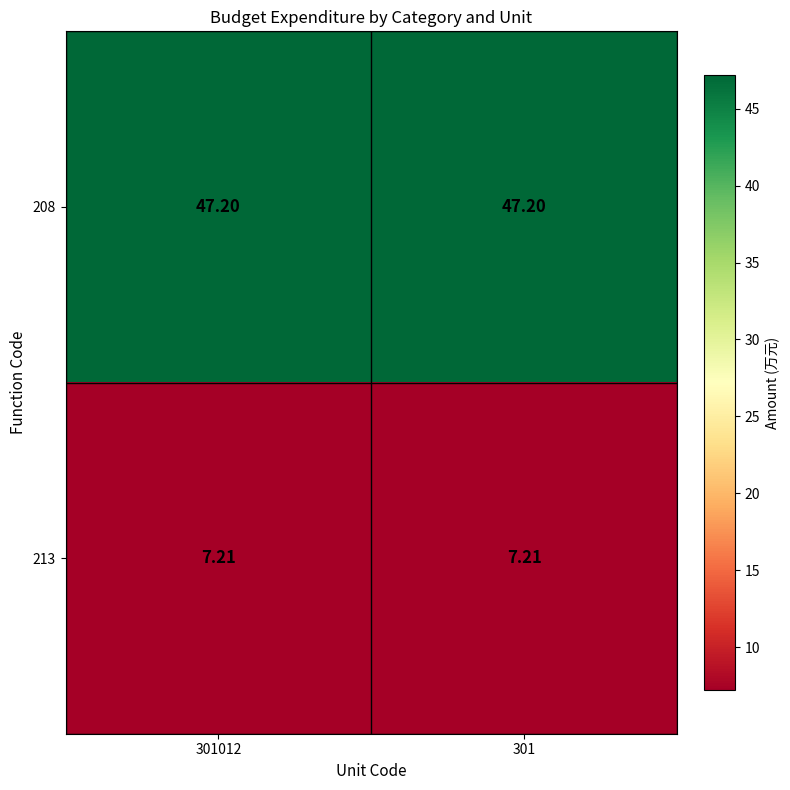

Is the value of 208 at 301012 greater than the value of 213 at 301?

Yes